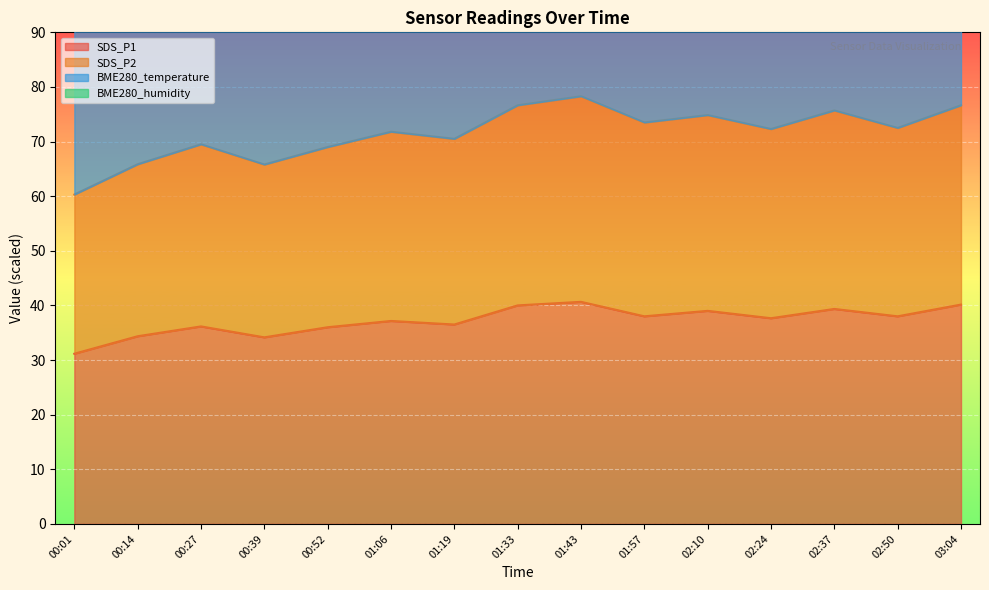

What is the maximum value for SDS_P1?

40.7